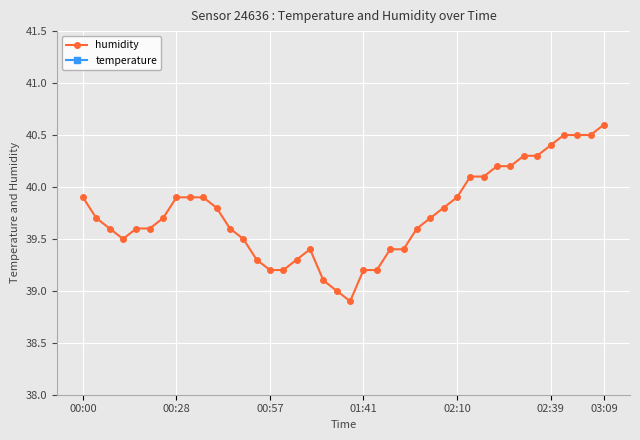

True or false: humidity has more than 0 interior local peaks.

True